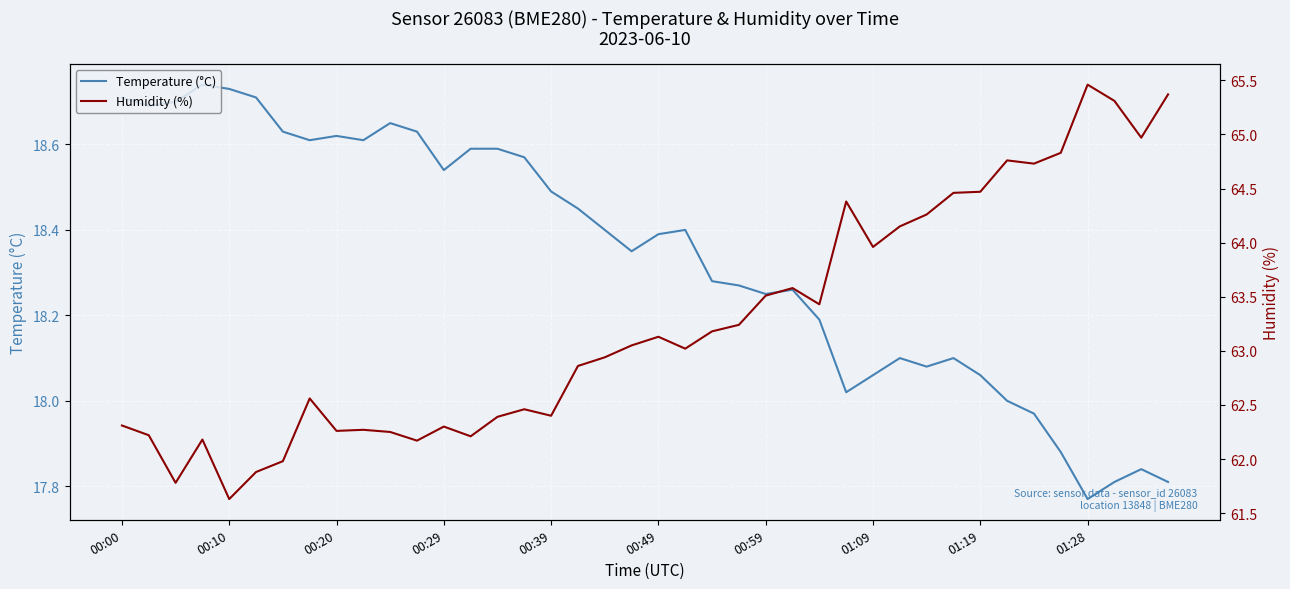

Which series has the largest range (max minus min)?

Humidity (%)